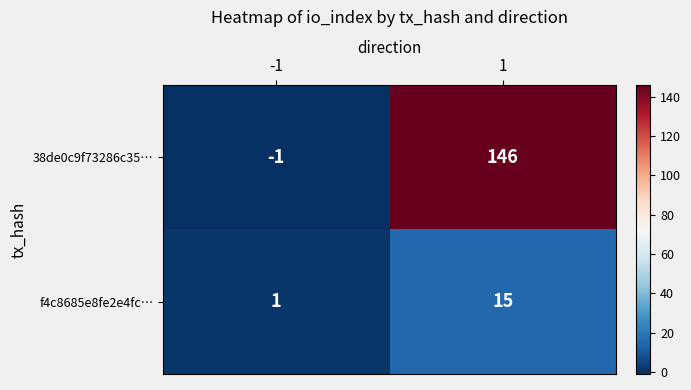

At which category is the sum across all series the highest?

1